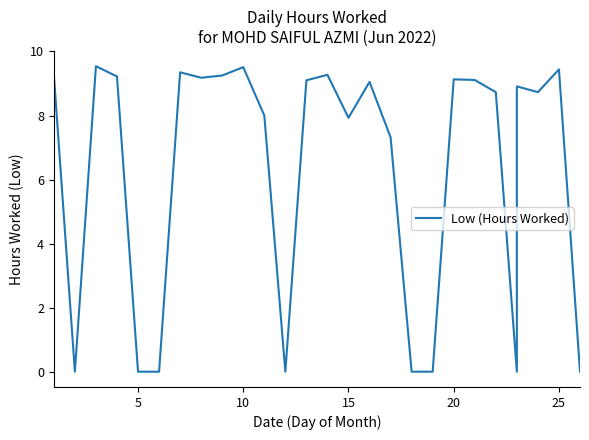

How many categories are shown in the chart?

27